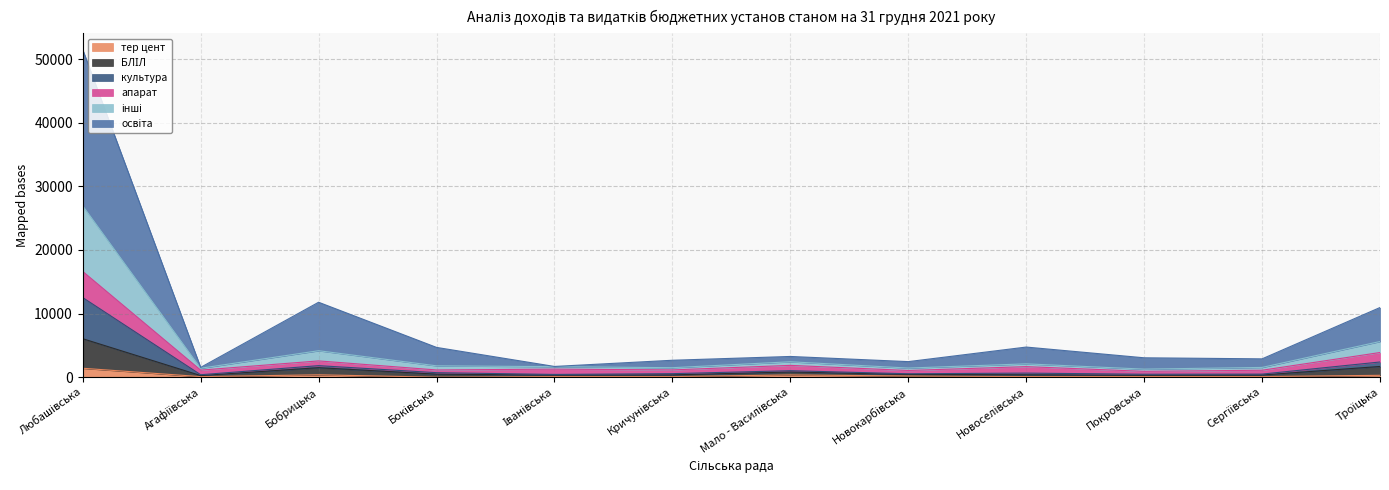

Is it true that освіта equals 6741.2 at Новоселівська?

False